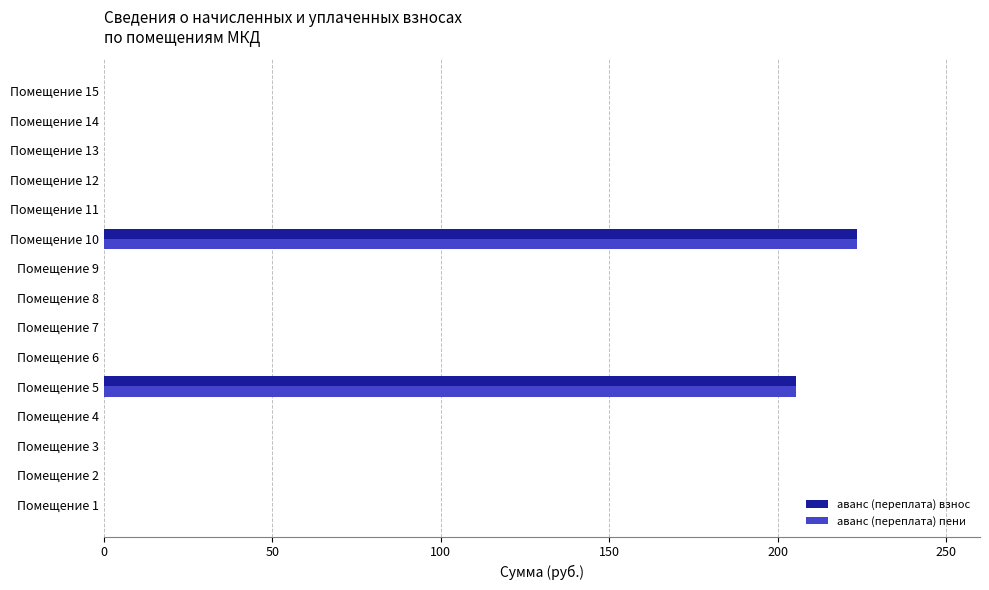

How many data points in аванс (переплата) взнос are above 0?

2